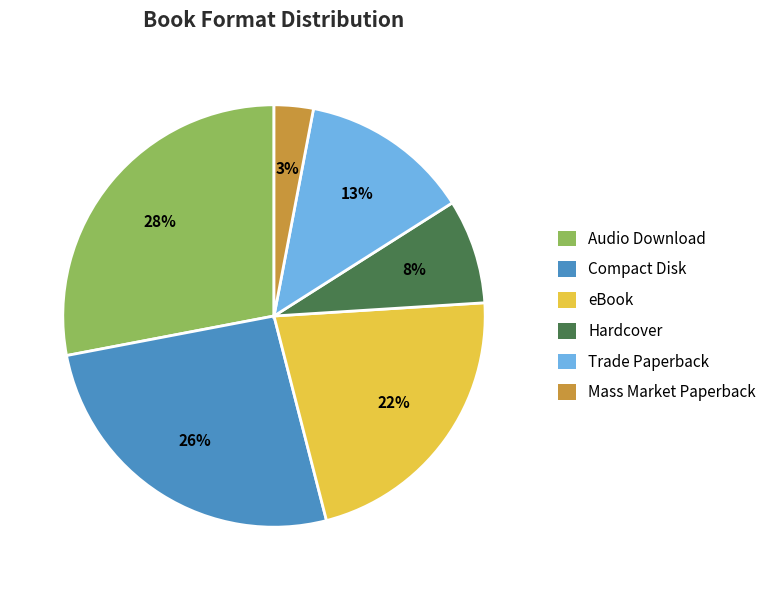

Which slice is the smallest?

Mass Market Paperback